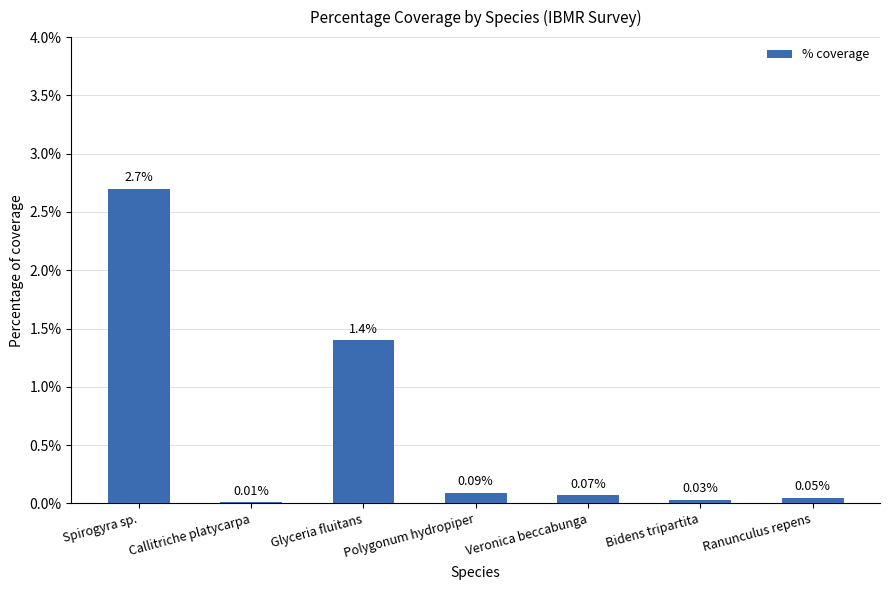

What is the sum of the values at Glyceria fluitans and Spirogyra sp.?

4.1